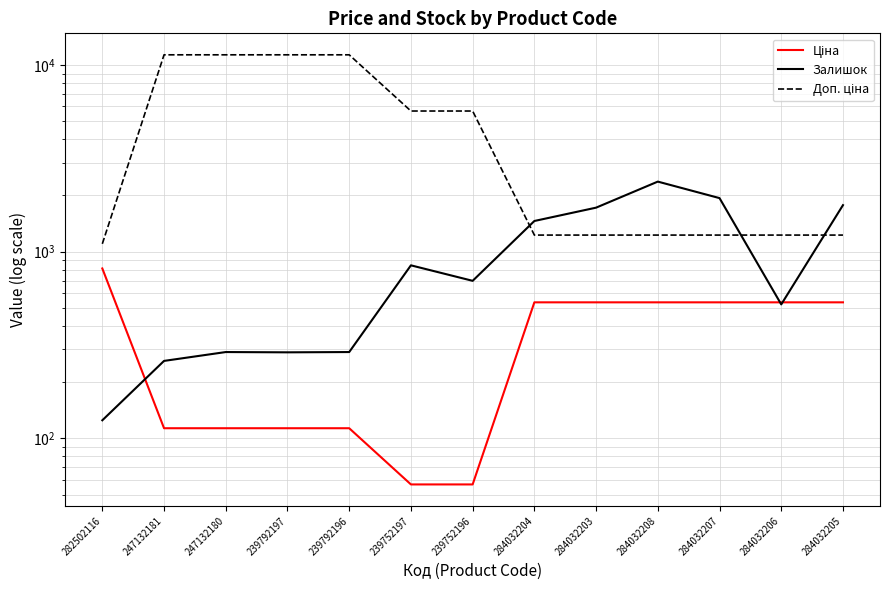

What is the difference between the maximum and minimum values in the Доп. ціна series?

10232.2